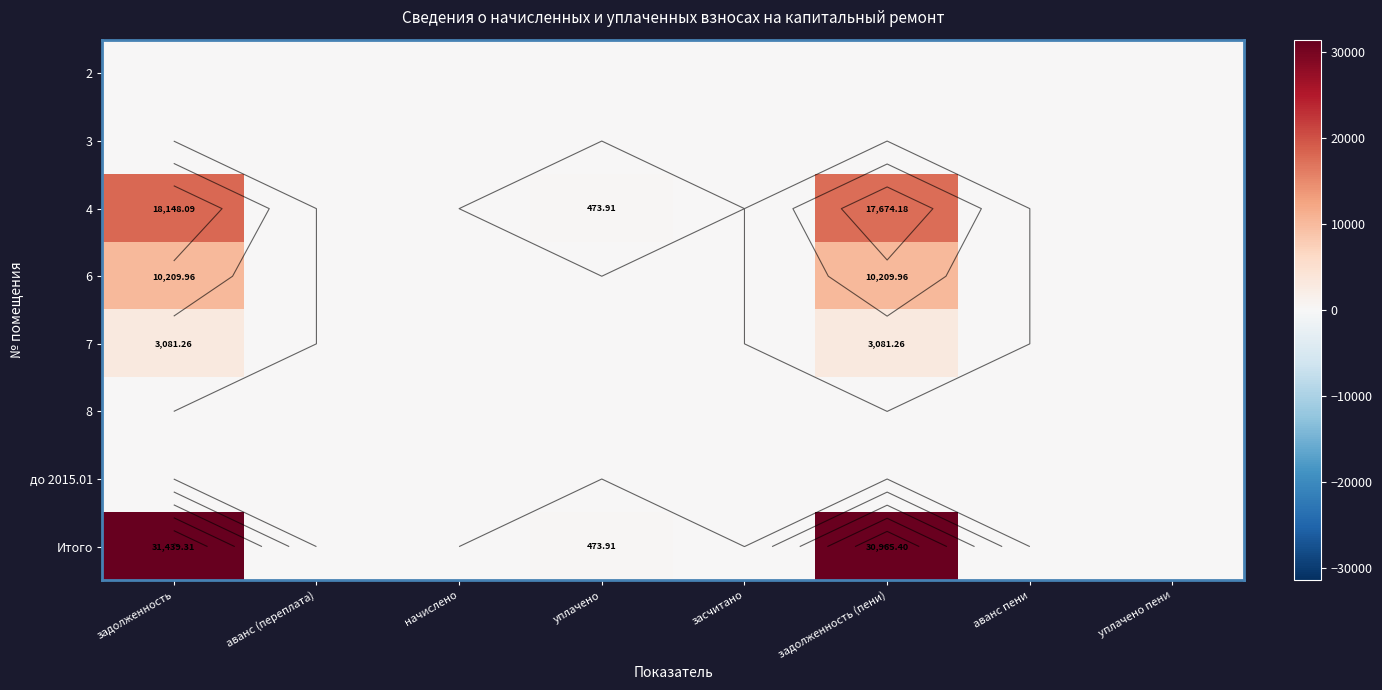

At which category is the sum across all series the highest?

задолженность